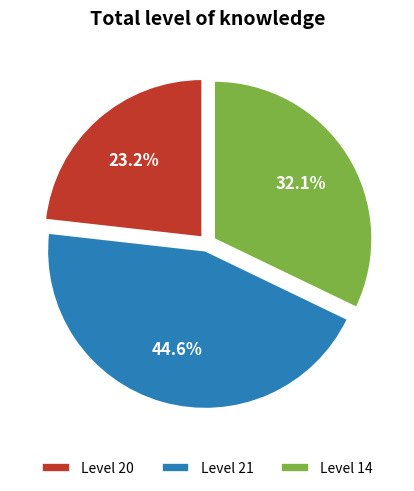

To the nearest percent, what is the difference between the largest and smallest slice percentages?

21%